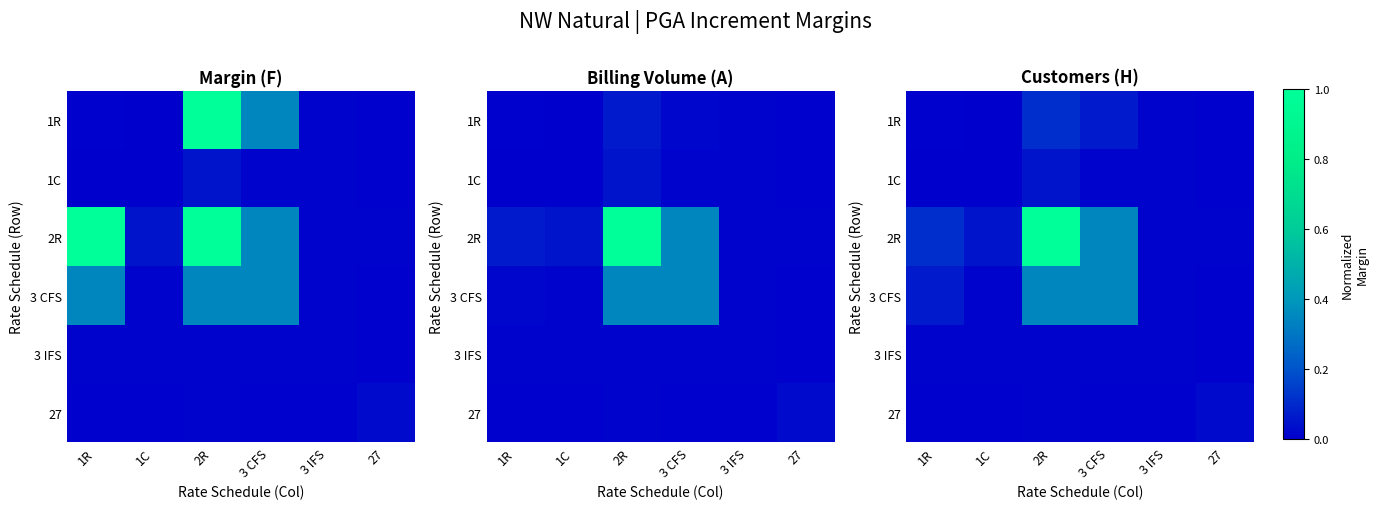

At which category does the chart reach its minimum across all series?

1C